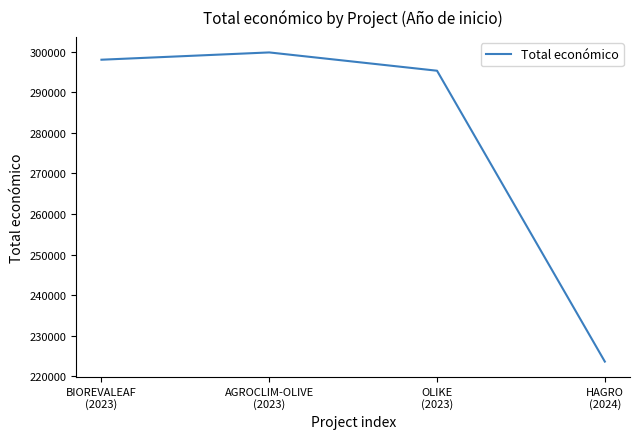

The value at HAGRO
(2024) is 223619. True or false?

True